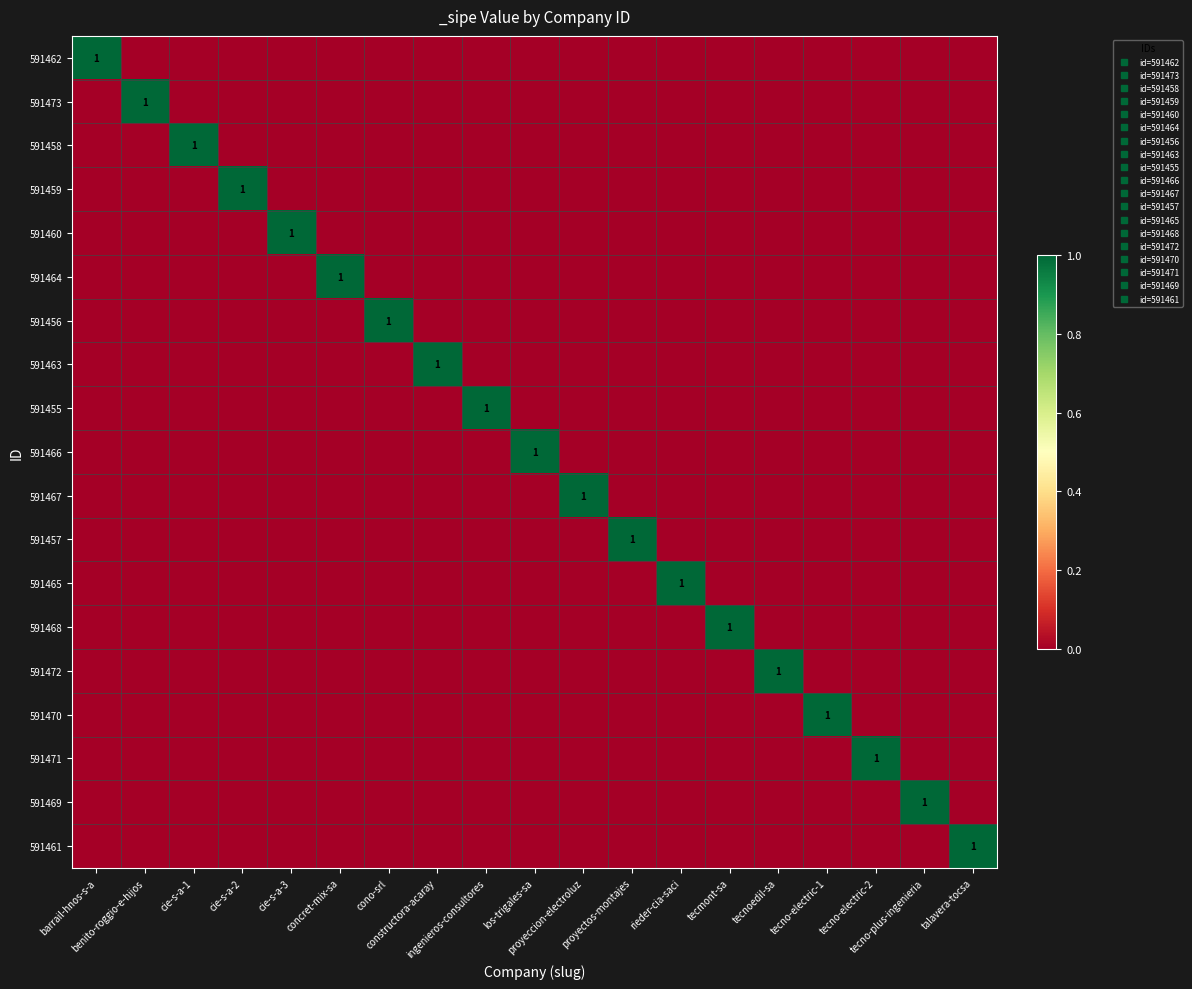

The value of 591473 at concret-mix-sa is -1. True or false?

False